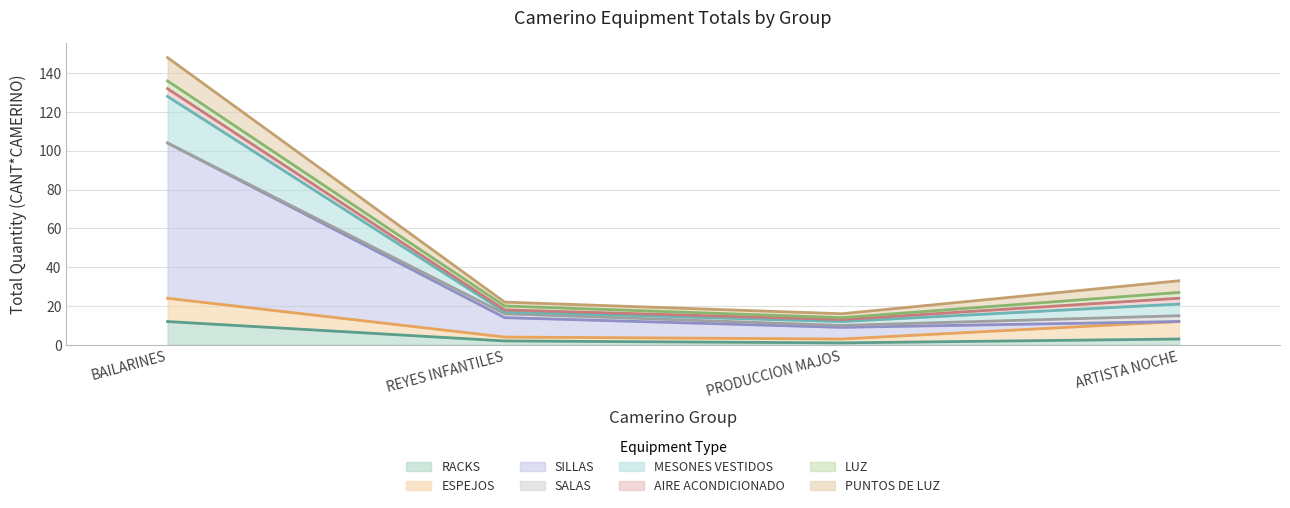

What is the label of the 4th point from the left?

ARTISTA NOCHE